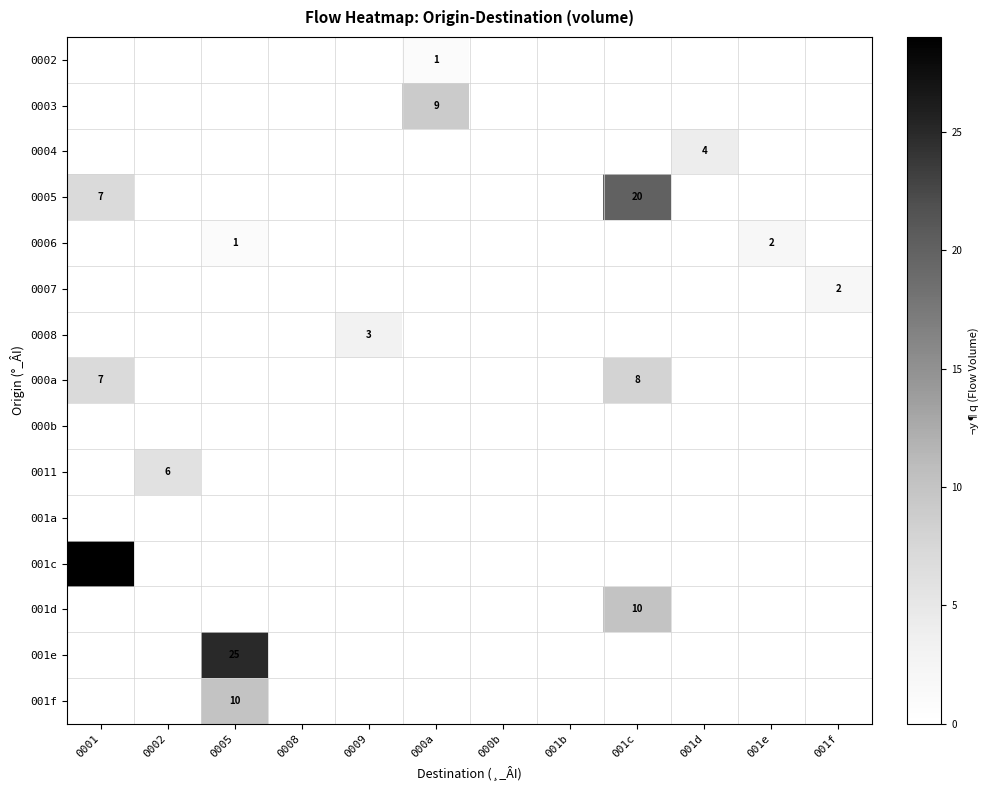

Is it true that 0006 equals 0 at 000b?

True